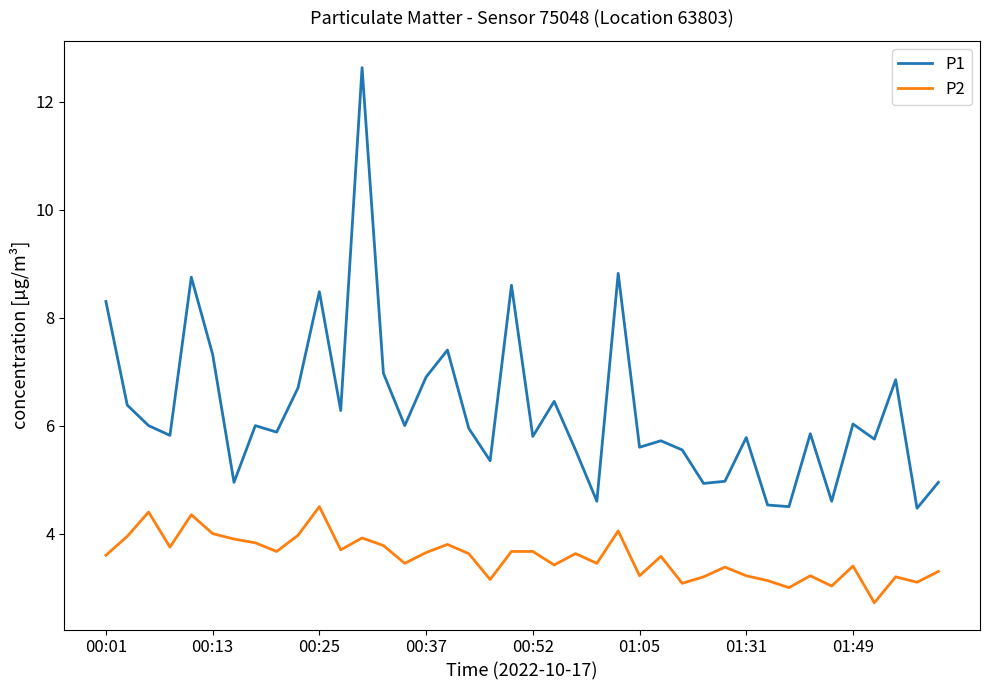

Which series has the largest total across all categories?

P1